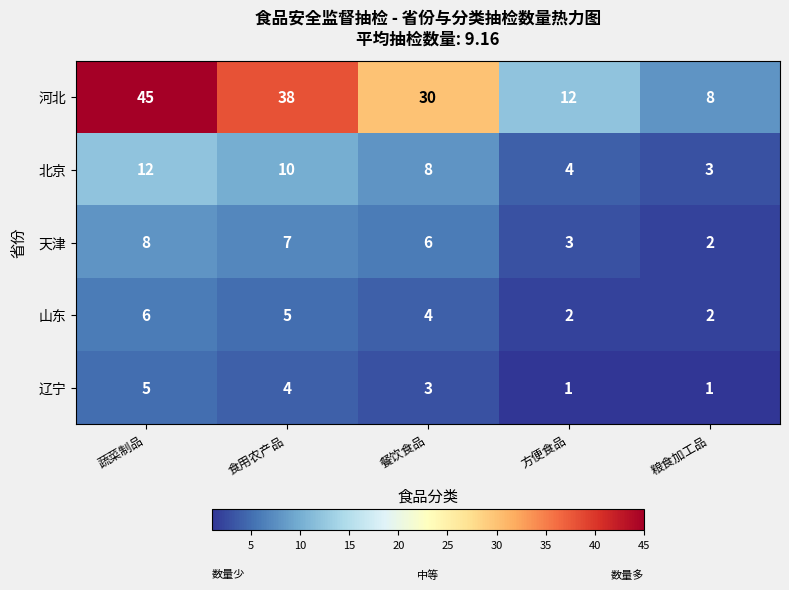

Rank the series by their maximum value, from highest to lowest.

河北, 北京, 天津, 山东, 辽宁